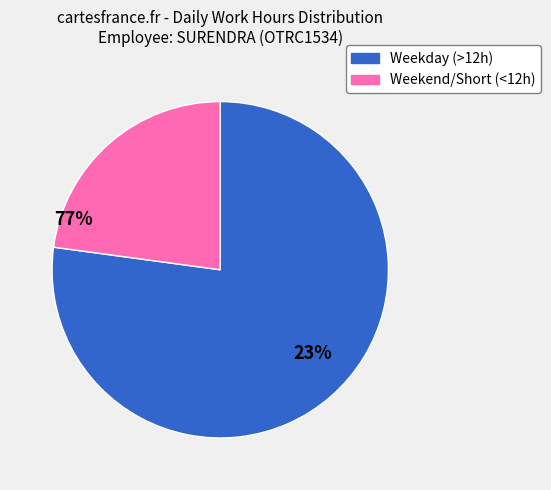

How many segments does this pie chart have?

2